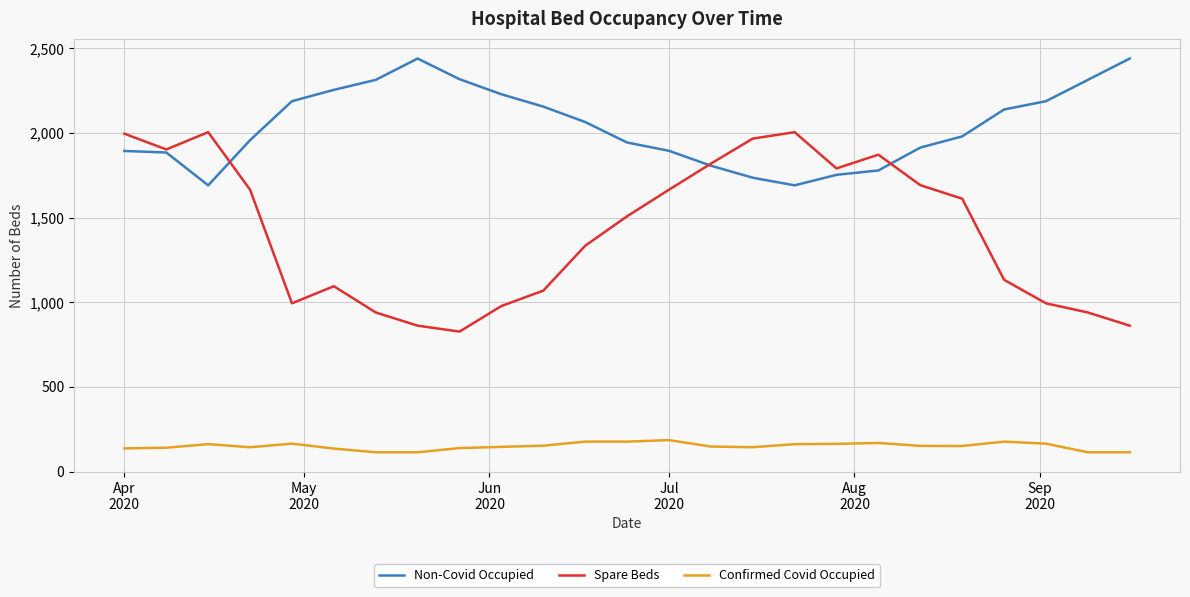

Which series has the widest spread of values?

Spare Beds